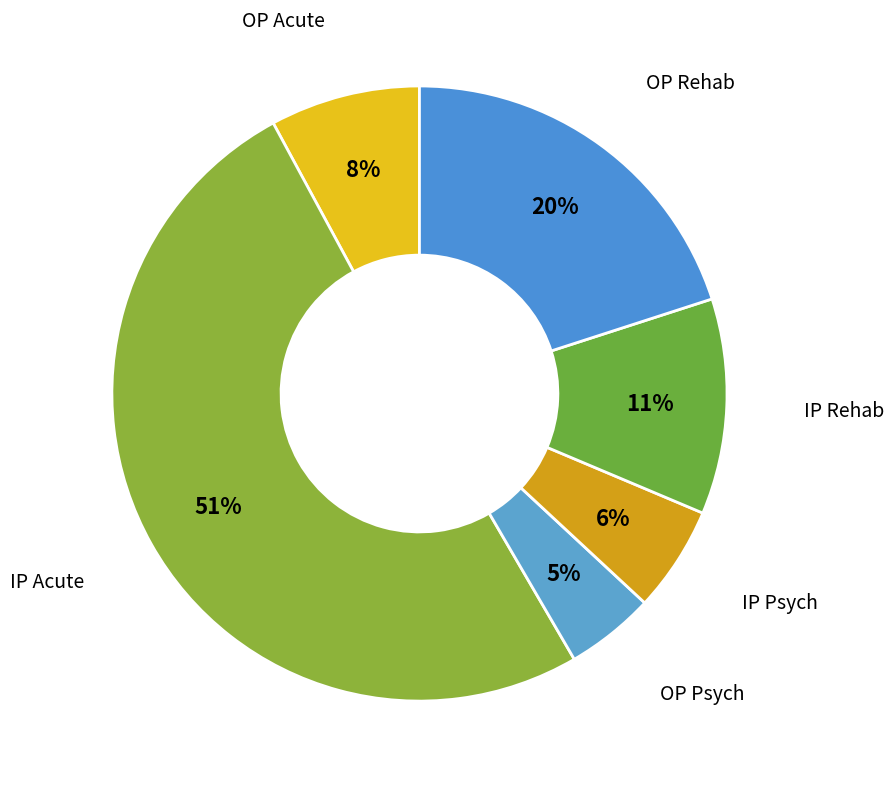

True or false: OP Psych accounts for 14% of the total.

False